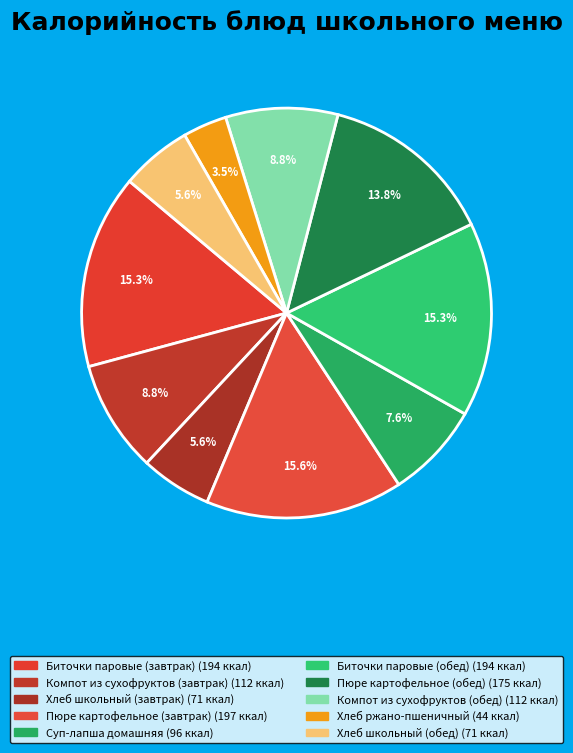

What is the change in value from Пюре картофельное (завтрак) to Хлеб школьный (обед)?

-126